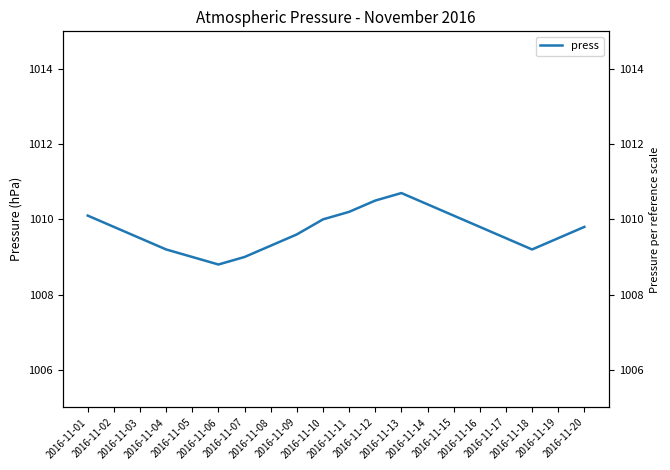

What is the greatest value displayed?

1010.7